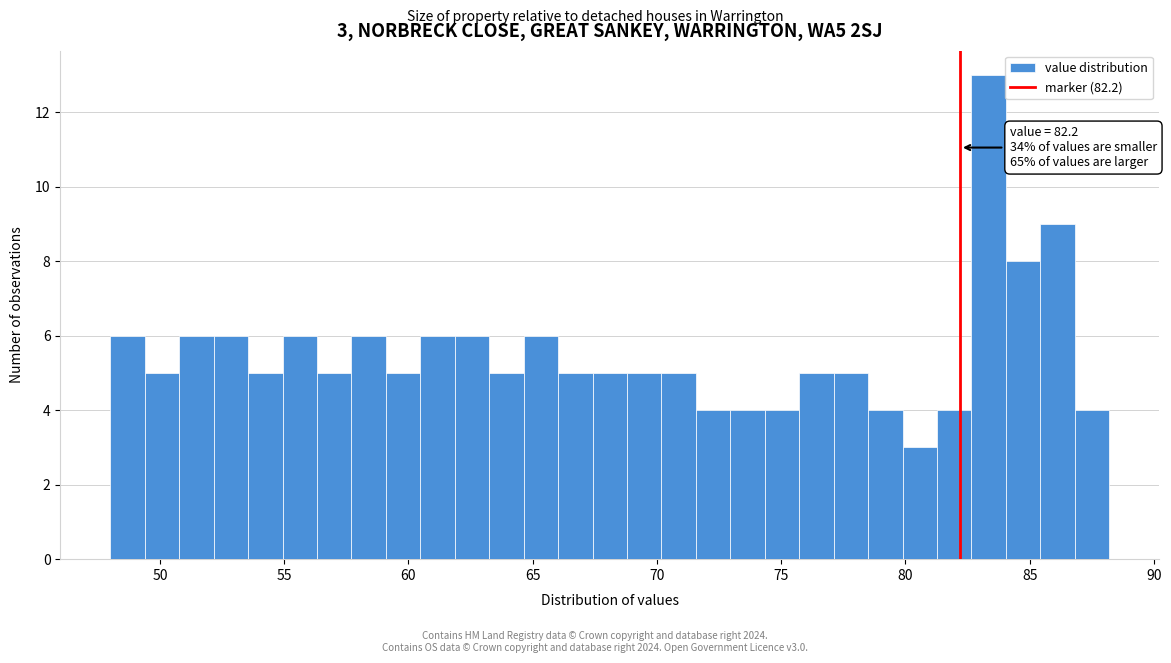

Around what value on the x-axis is the tallest bar? Give the approximate position of its centre, as read against the axis.

83.5